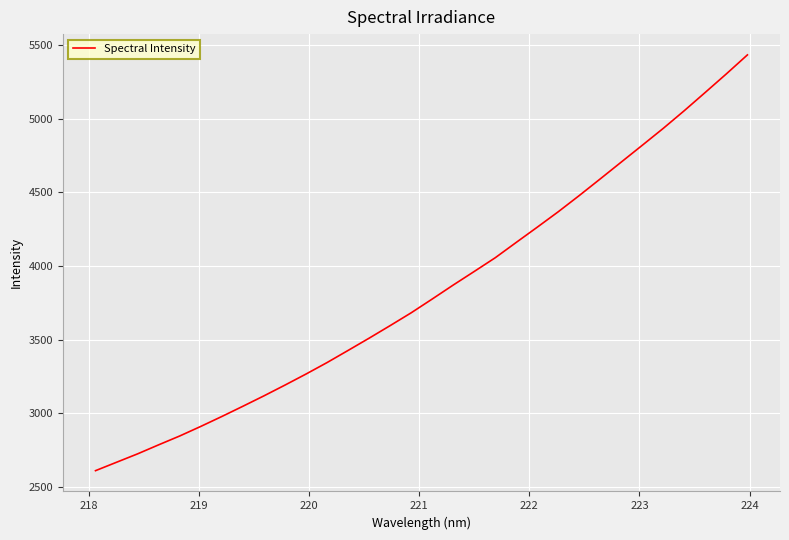

What is the greatest value displayed?

5432.9